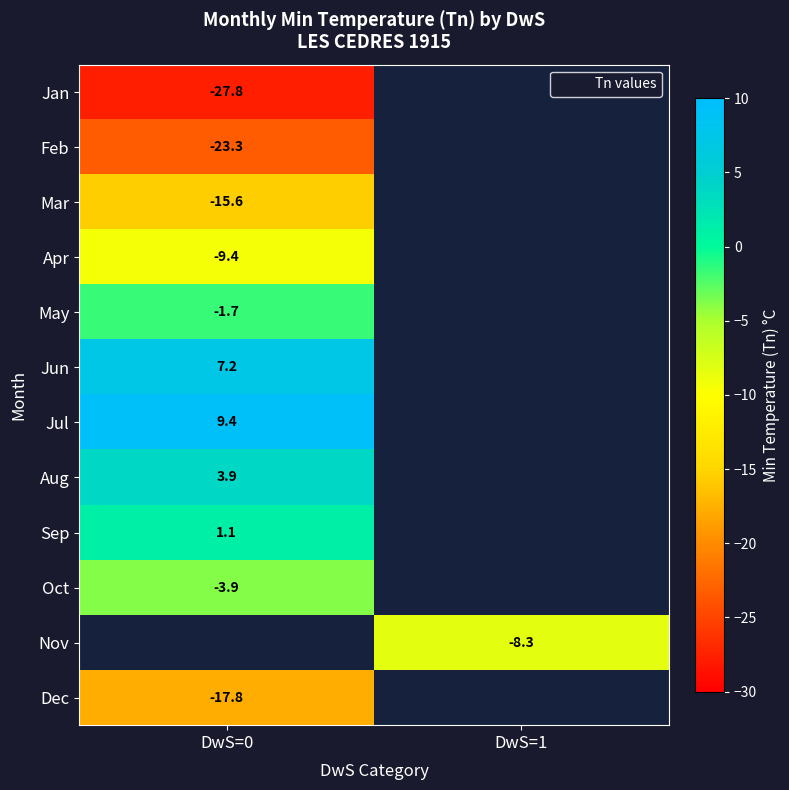

Is the value of Feb at DwS=0 greater than the value of Nov at DwS=0?

No